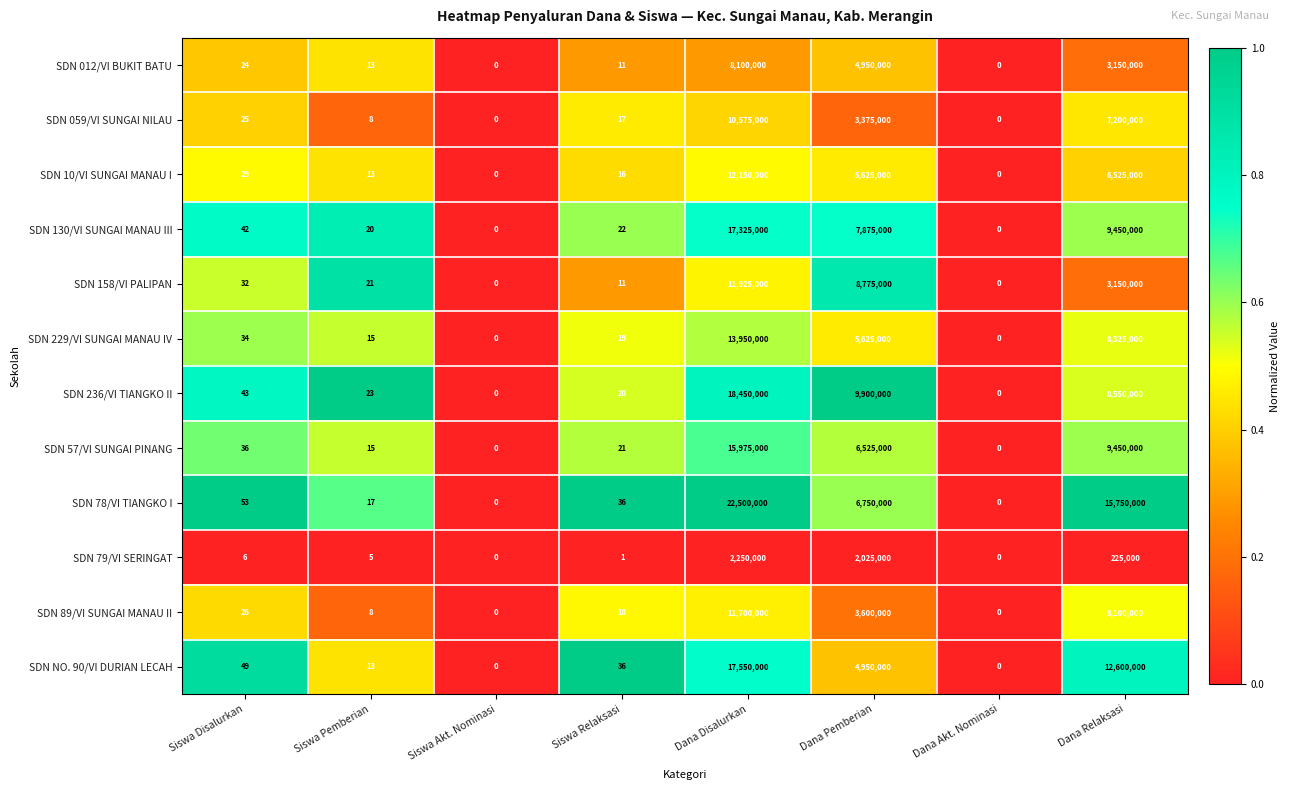

At which category is the sum across all series the highest?

Dana Disalurkan